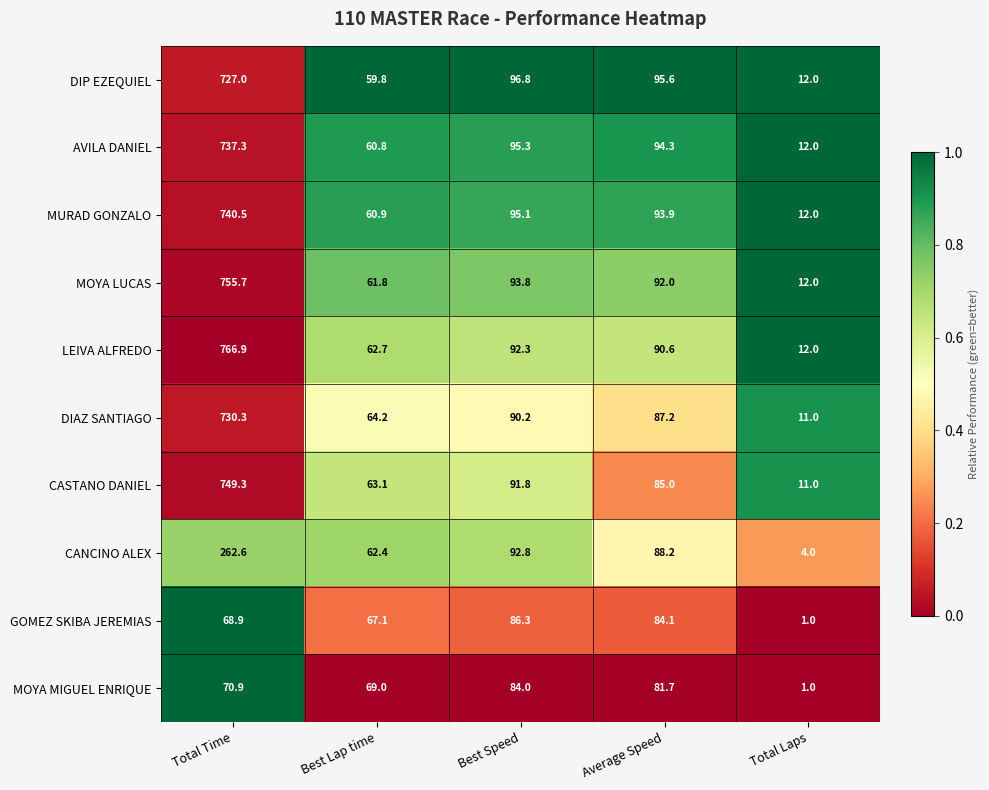

Between Average Speed and Total Laps, which series saw the biggest shift?

CANCINO ALEX